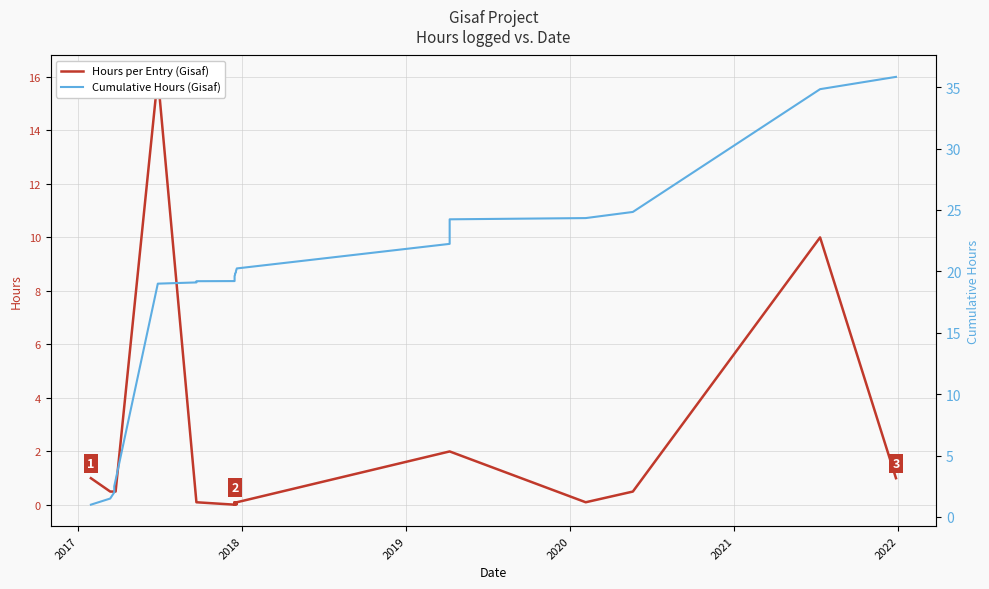

Is the value of Hours per Entry (Gisaf) at 18 greater than the value of Cumulative Hours (Gisaf) at 8?

No